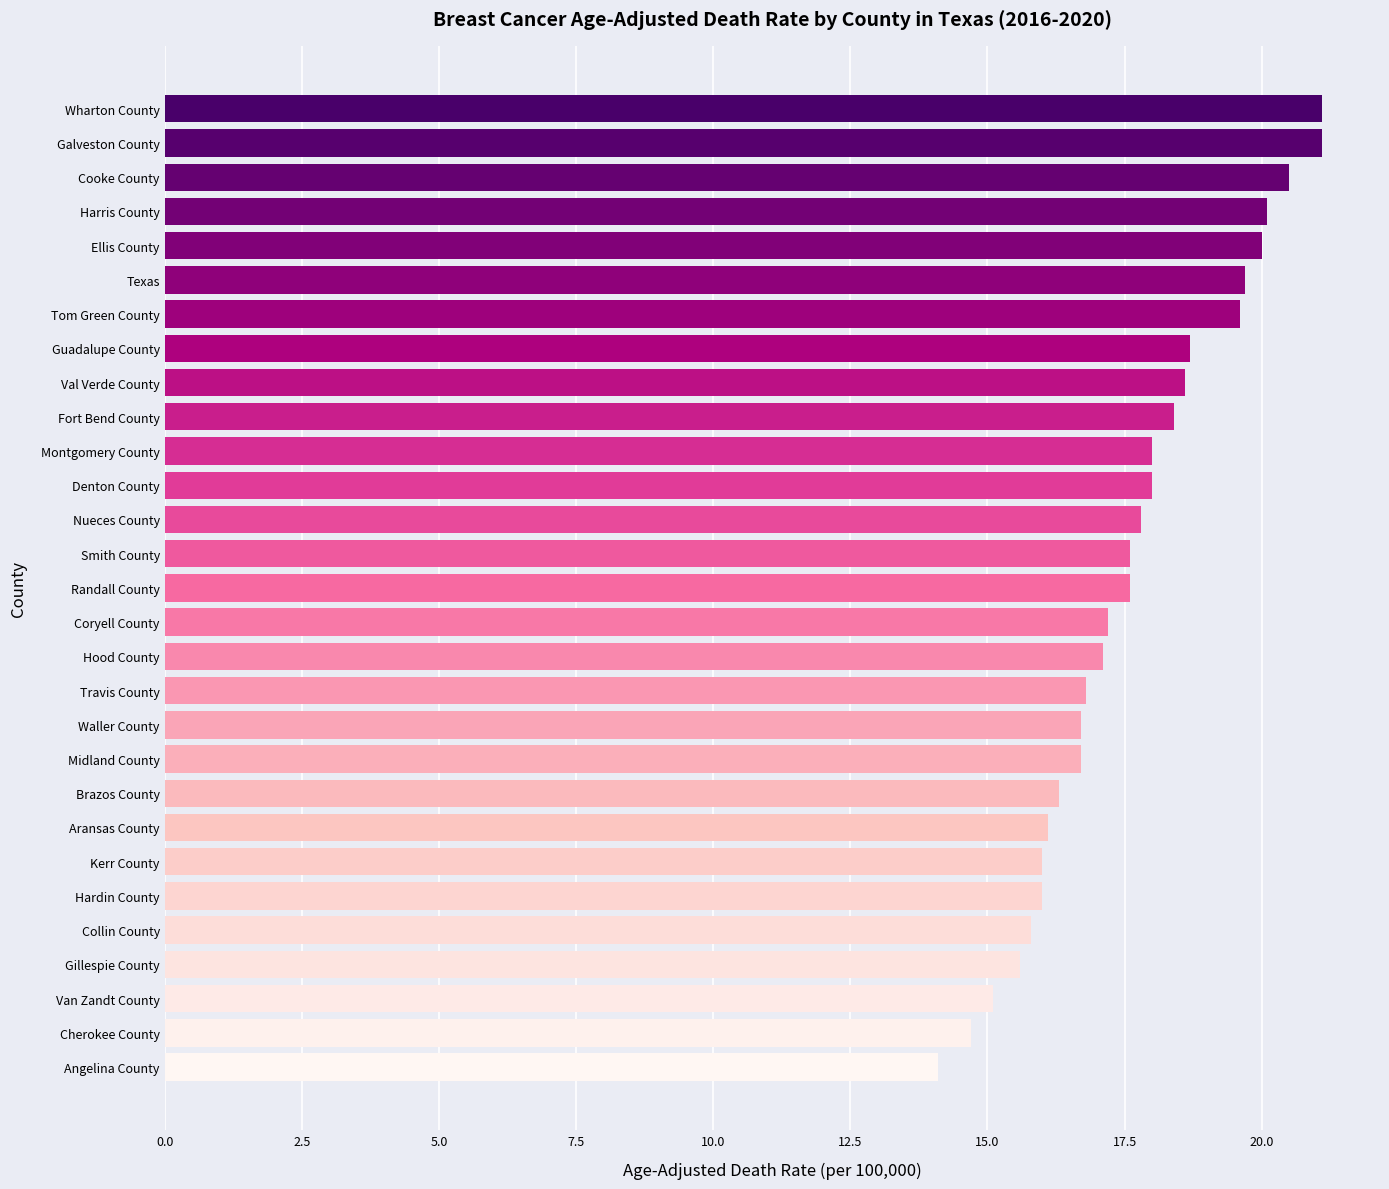

What is the value of the 28th bar from the top?

14.7